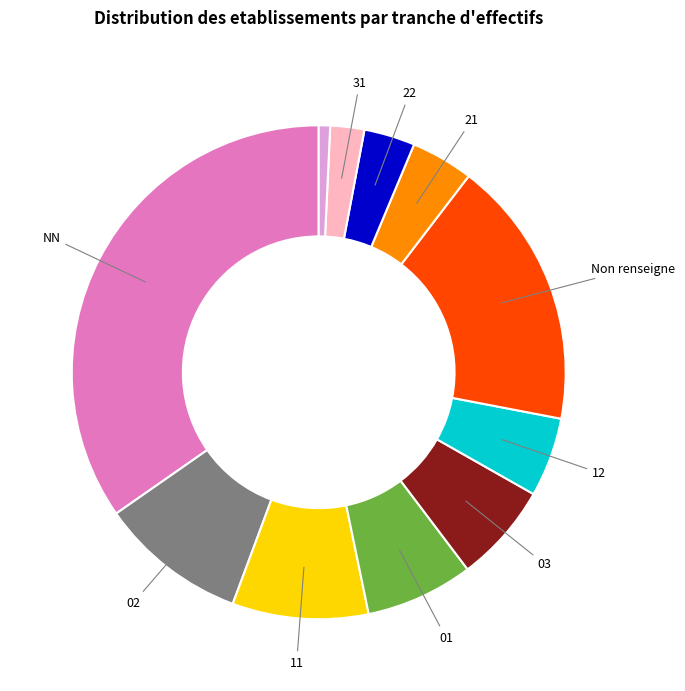

Is there any slice that represents more than half of the pie?

No